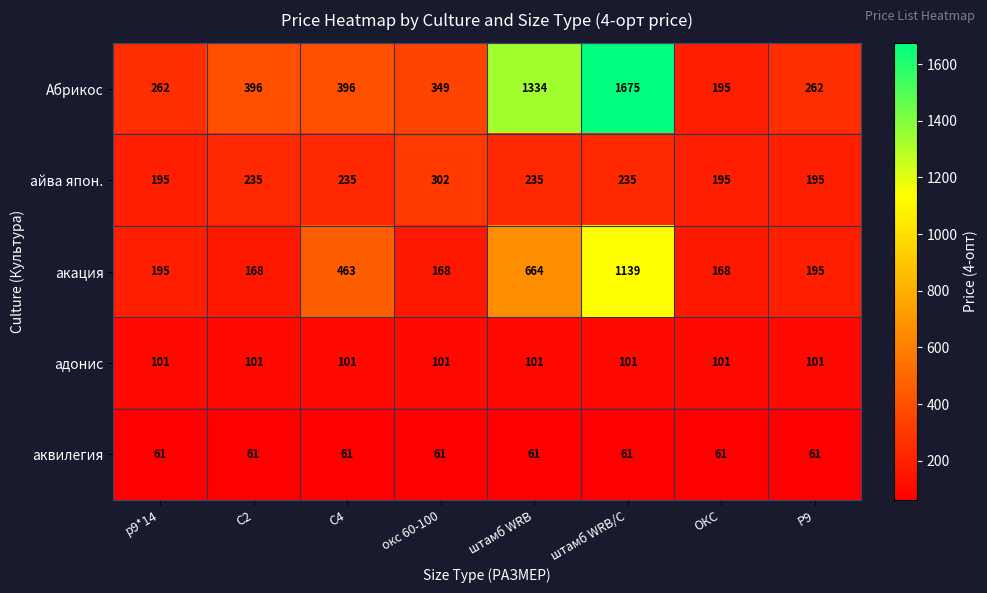

What is the average value of the аквилегия series?

61